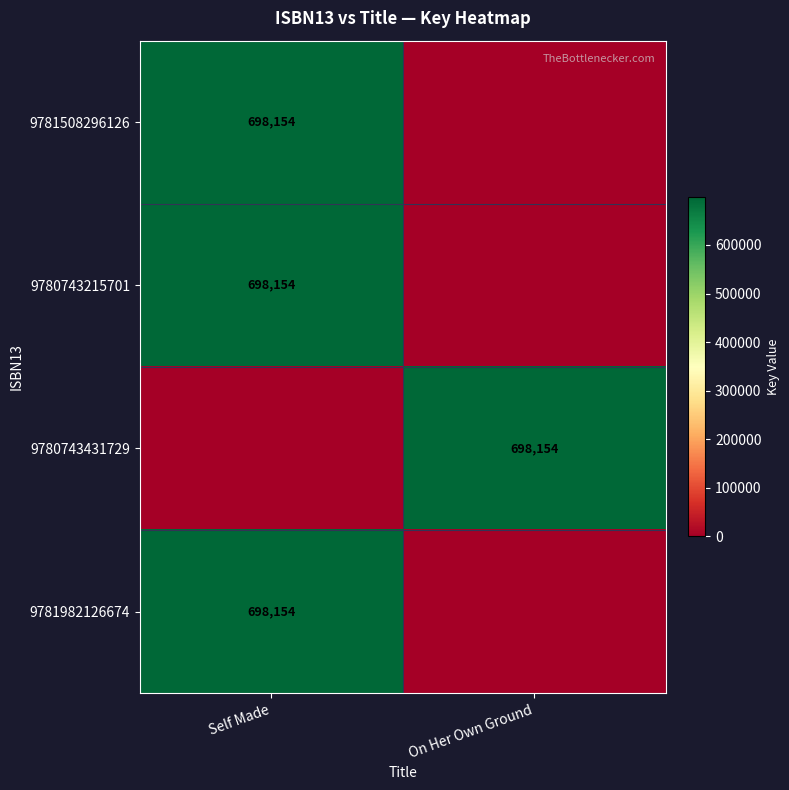

Is it true that 9780743215701 equals 1218546 at Self Made?

False